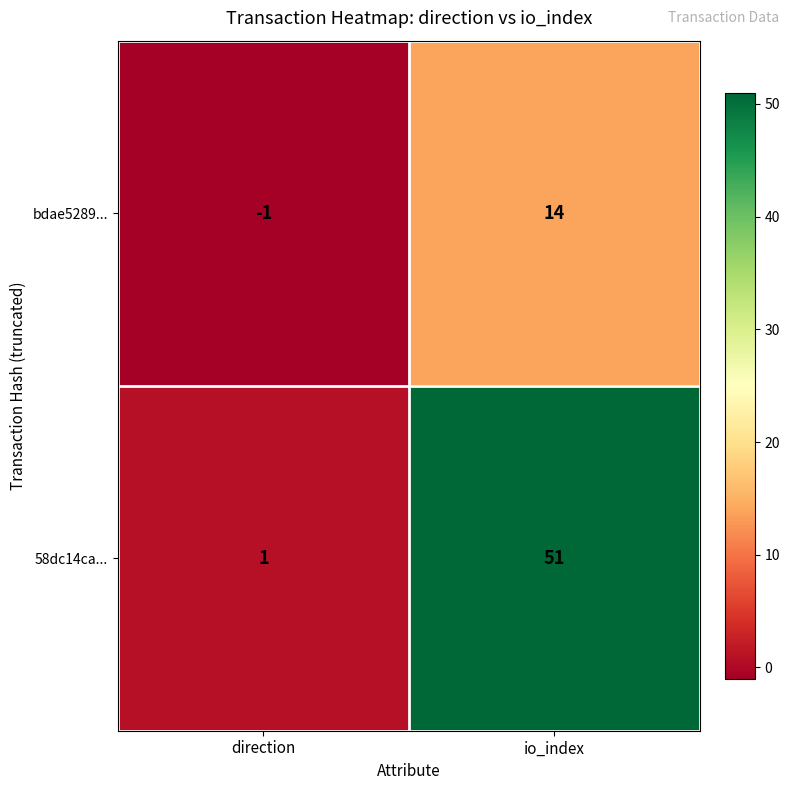

What is the greatest value displayed?

51